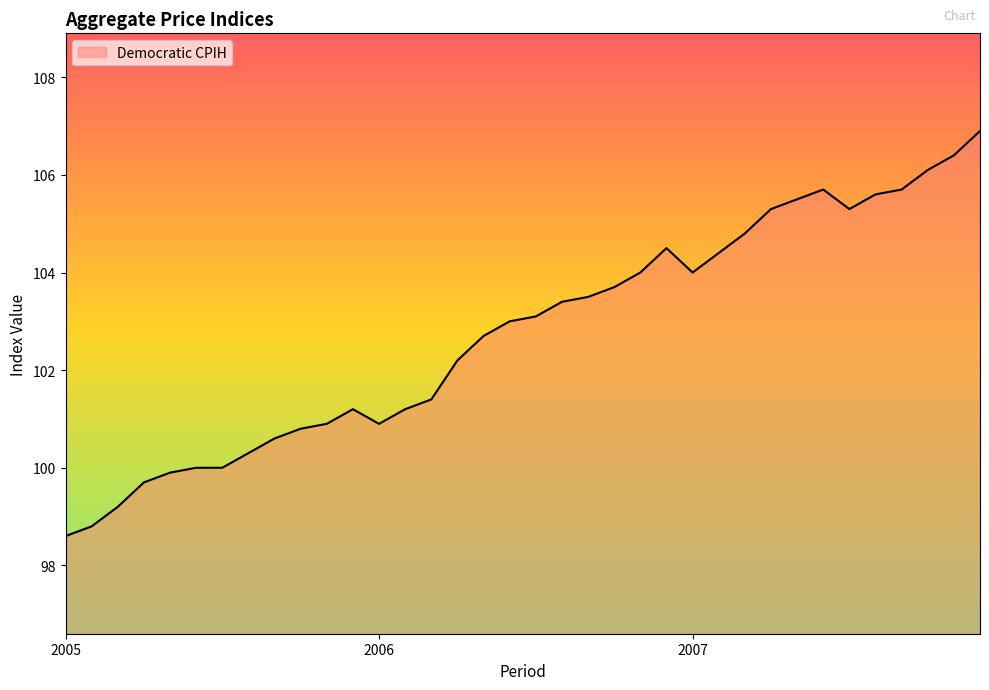

Reading left to right, transcribe all the data shown in this chart.

98.6	98.8	99.2	99.7	99.9	100.0	100.0	100.3	100.6	100.8	100.9	101.2	100.9	101.2	101.4	102.2	102.7	103.0	103.1	103.4	103.5	103.7	104.0	104.5	104.0	104.4	104.8	105.3	105.5	105.7	105.3	105.6	105.7	106.1	106.4	106.9